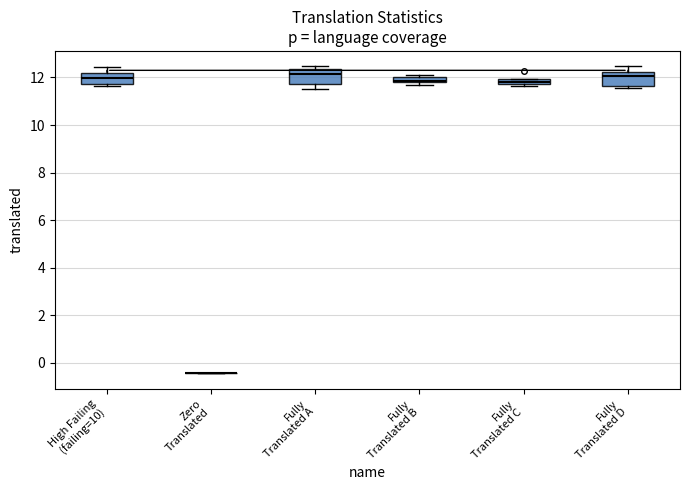

Where is the lower edge of the box for Fully Translated C on the y-axis? The values are not printed on the chart, so give them approximately, as read against the axis.

11.8